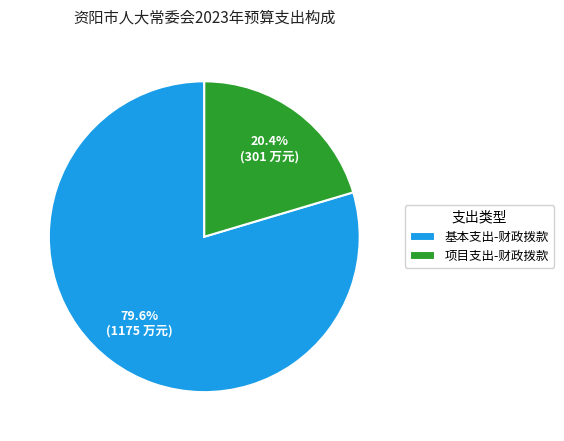

Between 基本支出-财政拨款 and 项目支出-财政拨款, which is larger?

基本支出-财政拨款